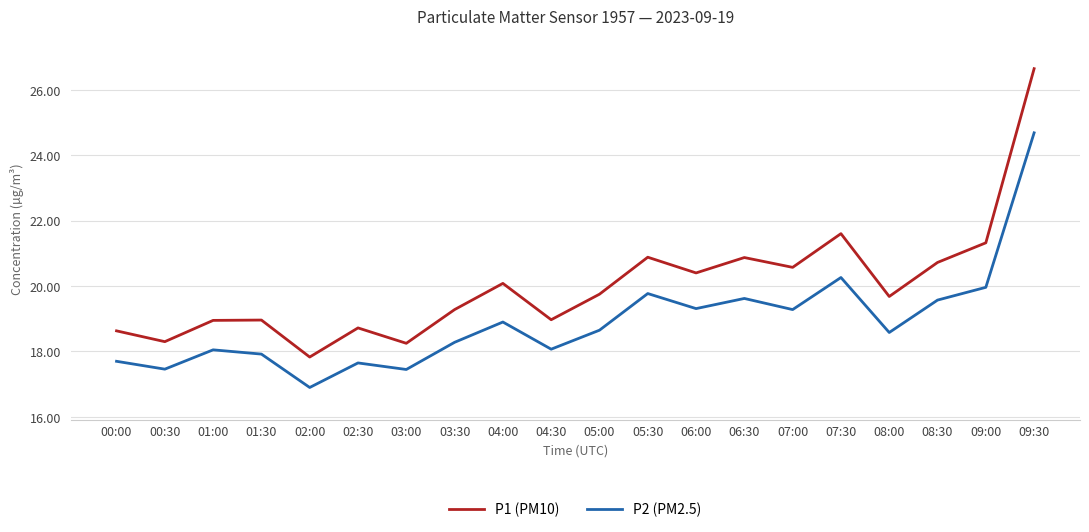

What is the difference between the highest and lowest values at 02:30?

1.1